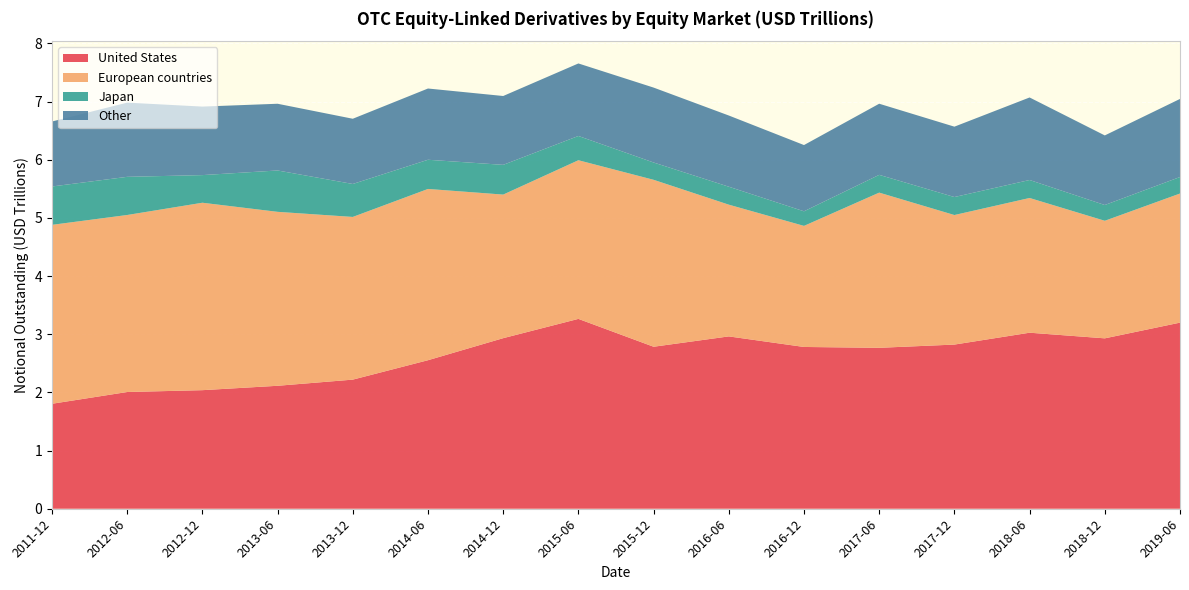

Reading left to right, list all the values displayed in this chart.

United States: 1.8	2.0	2.0	2.1	2.2	2.6	2.9	3.3	2.8	3.0	2.8	2.8	2.8	3.0	2.9	3.2
European countries: 3.1	3.0	3.2	3.0	2.8	2.9	2.5	2.7	2.9	2.3	2.1	2.7	2.2	2.3	2.0	2.2
Japan: 0.7	0.7	0.5	0.7	0.6	0.5	0.5	0.4	0.3	0.3	0.3	0.3	0.3	0.3	0.3	0.3
Other: 1.1	1.3	1.2	1.1	1.1	1.2	1.2	1.2	1.3	1.2	1.1	1.2	1.2	1.4	1.2	1.3